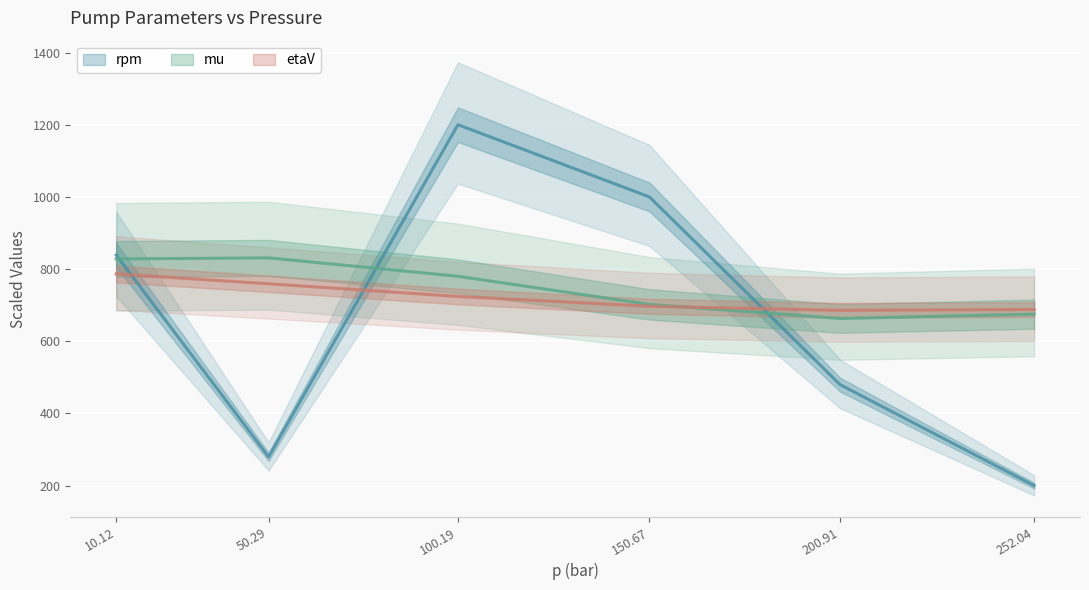

The etaV series shows 1146.9 at 50.29. True or false?

False